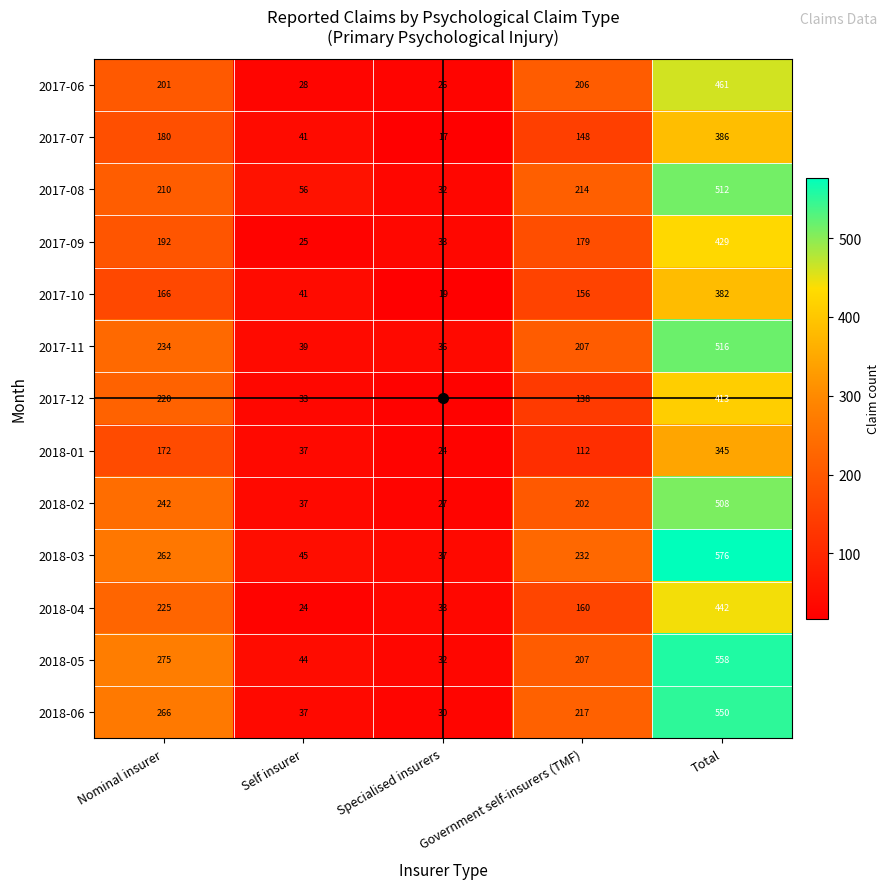

At which category does the chart reach its minimum across all series?

Specialised insurers